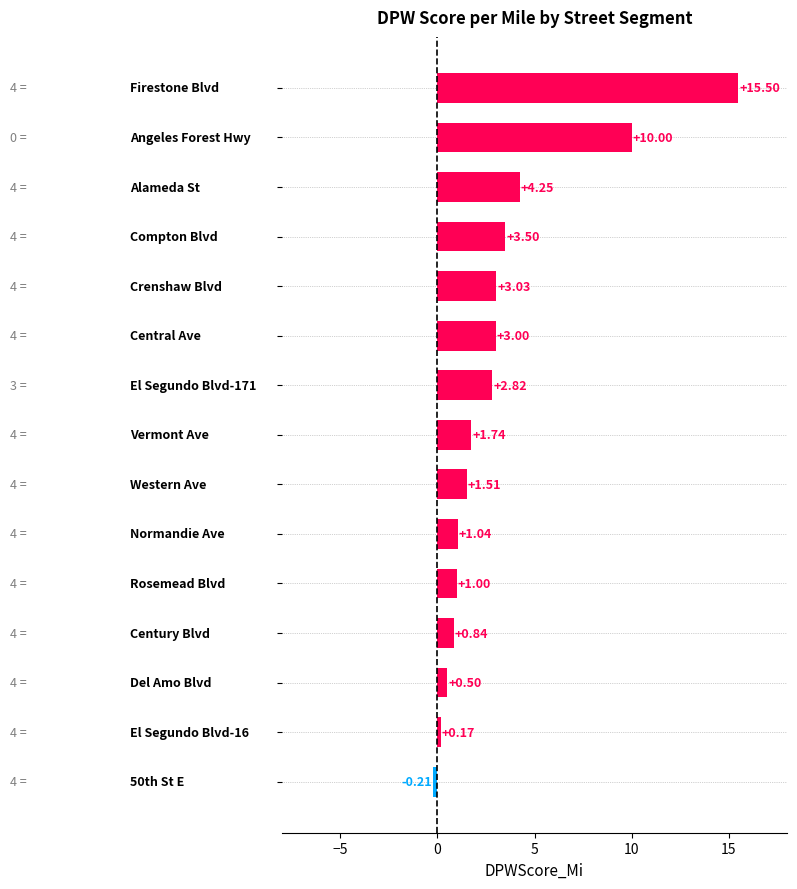

What is the sum of all values?

48.7